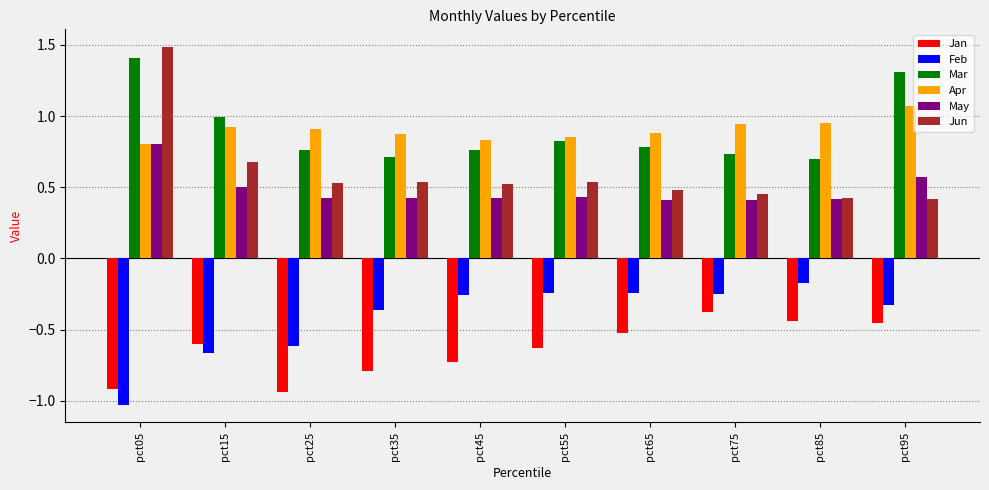

Is the value of Feb at pct75 greater than the value of Apr at pct85?

No